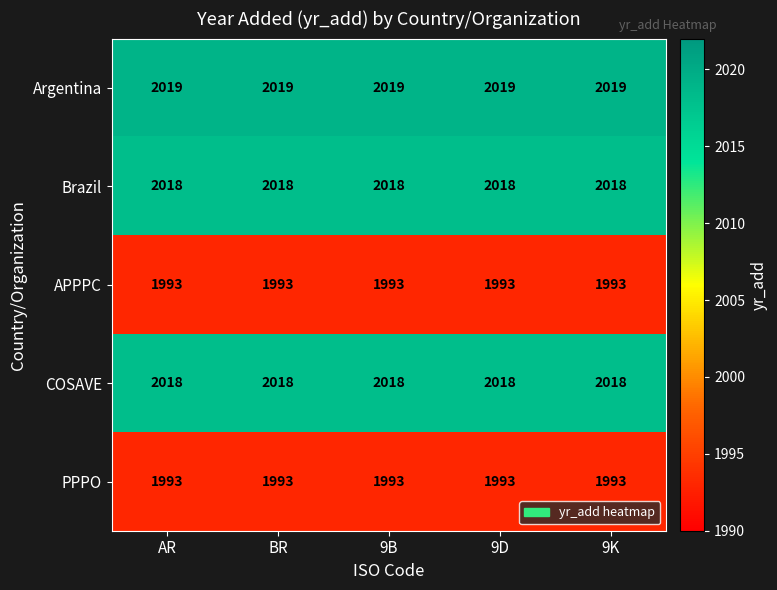

What is the approximate value of PPPO at AR?

1993